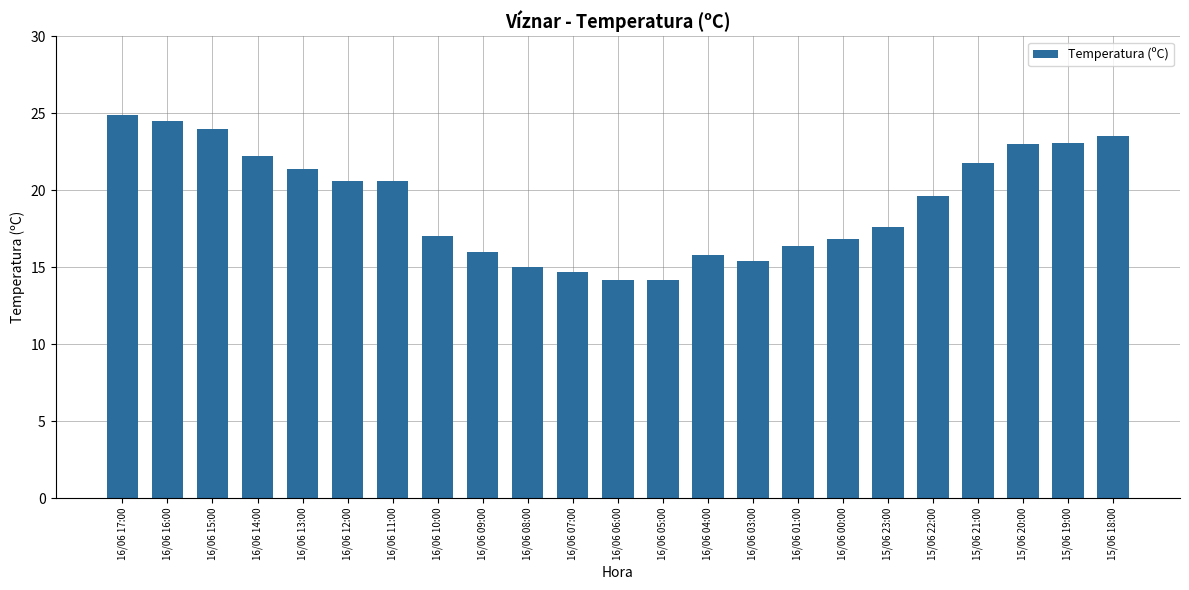

What is the label of the 12th bar from the left?

16/06 06:00